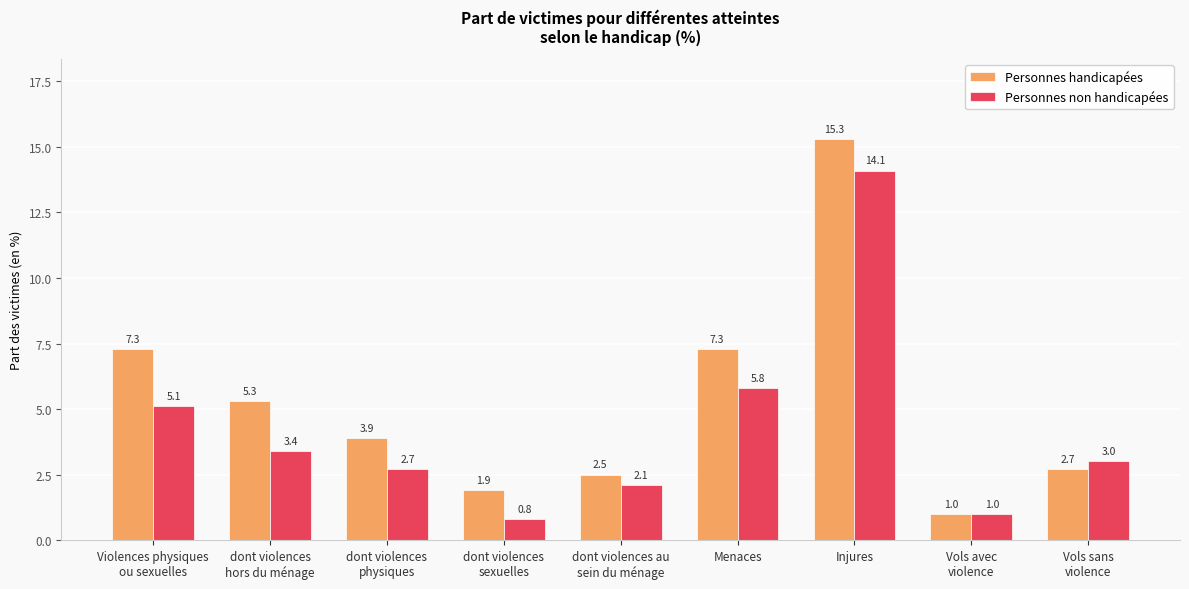

Rank the series at Menaces from lowest to highest value.

Personnes non handicapées, Personnes handicapées